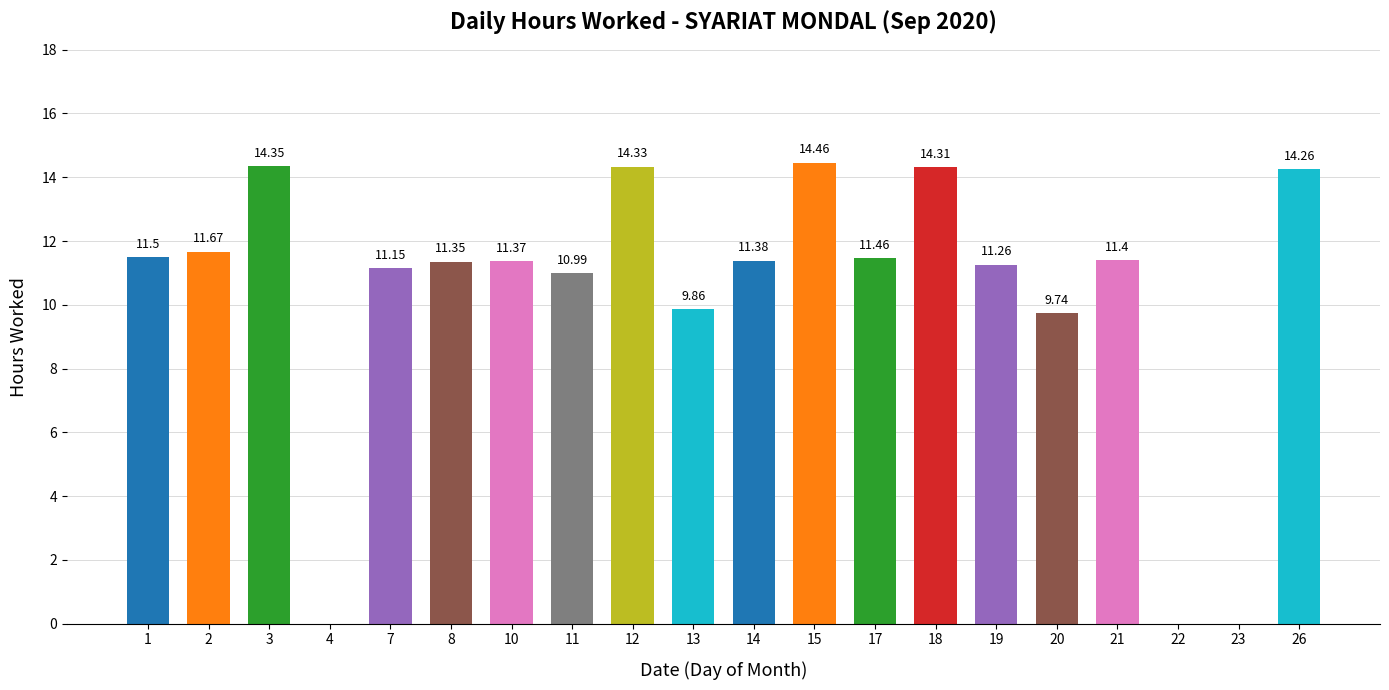

What is the sum of the values at 21 and 2?

23.1